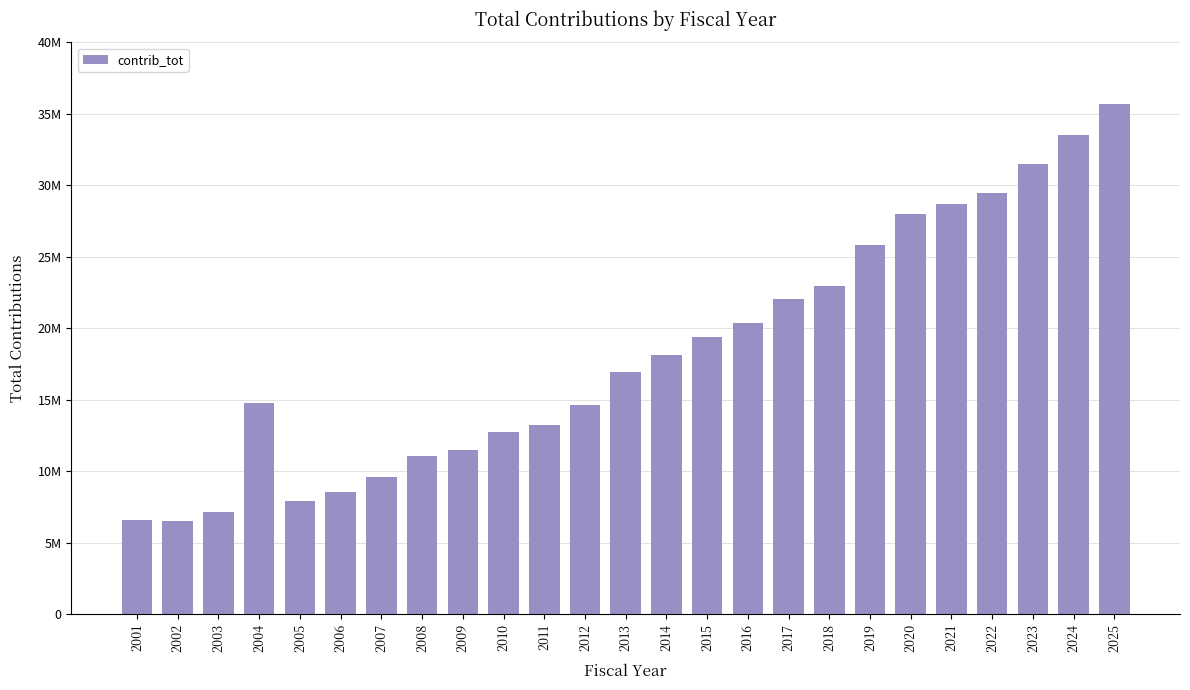

Which label corresponds to the smallest value in the chart?

2002